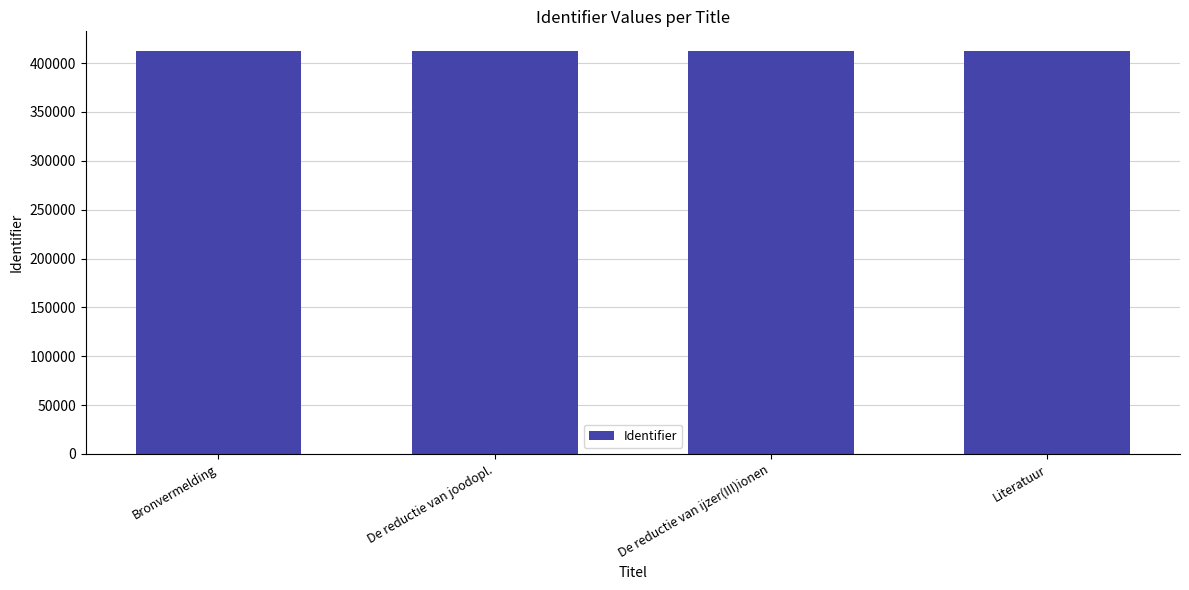

What is the ratio of the value at De reductie van ijzer(III)ionen to the value at Bronvermelding?

1.0